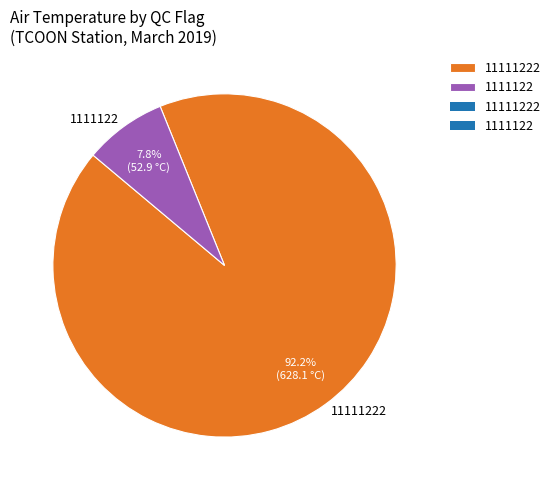

What is the majority slice?

11111222